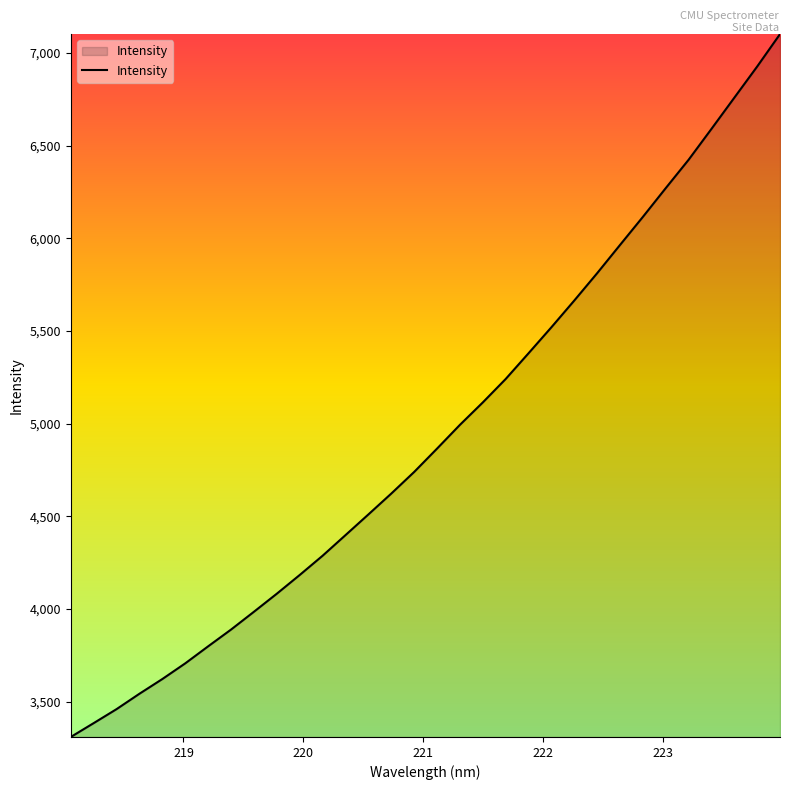

What is the average value?

4945.4